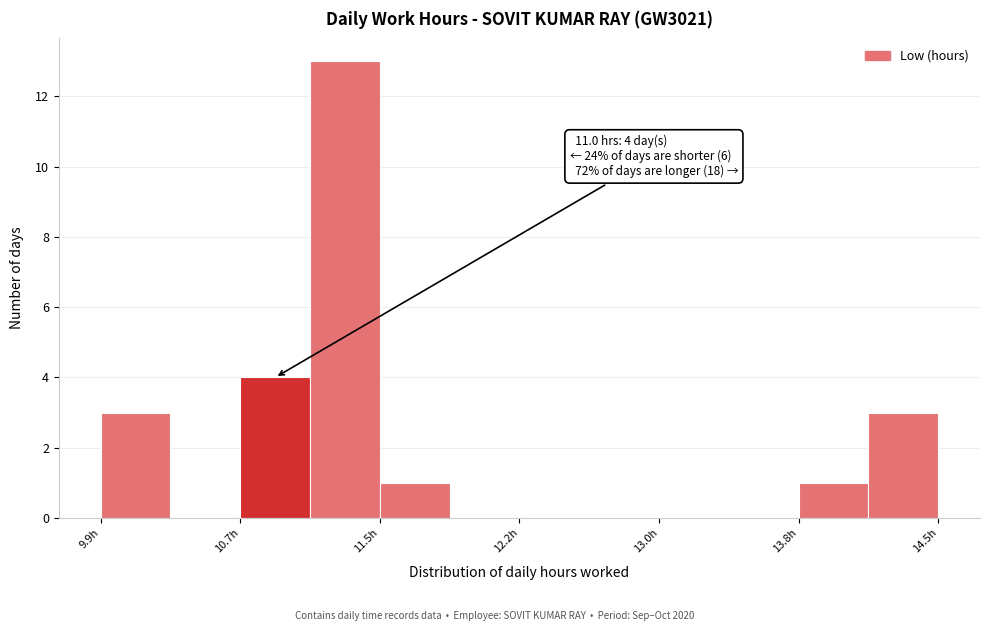

Read against the x-axis, roughly where is the centre of the tallest bar?

11.3